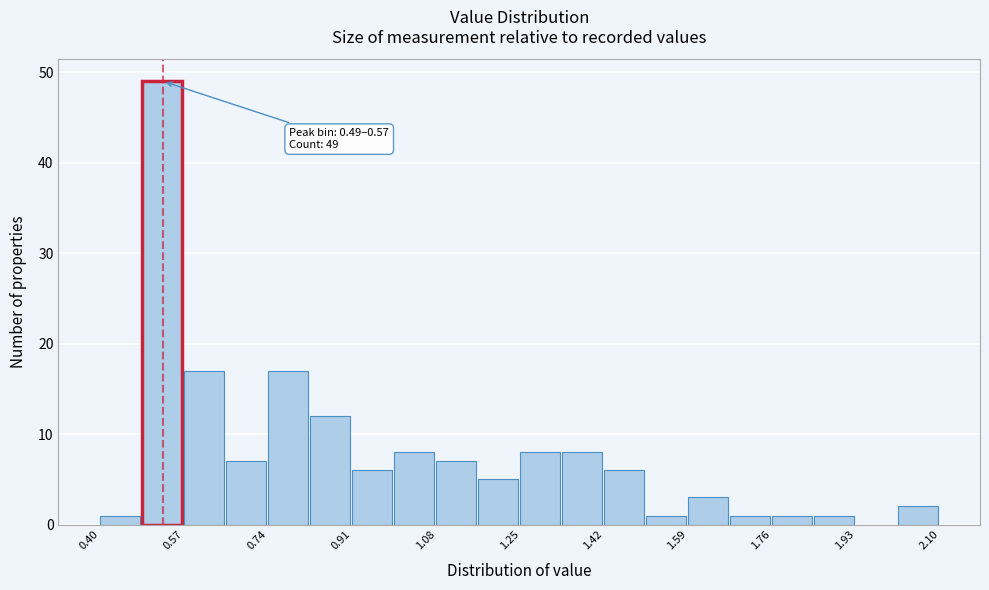

Which range on the x-axis has the tallest bar?

0.485 to 0.570